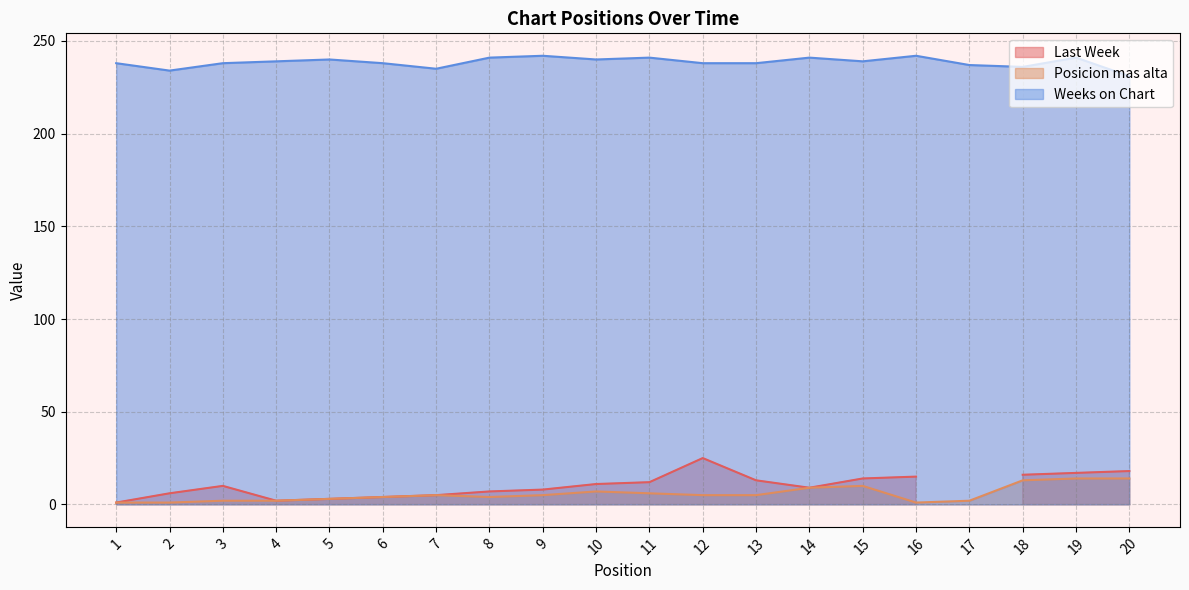

At which label does Weeks on Chart reach its minimum?

20